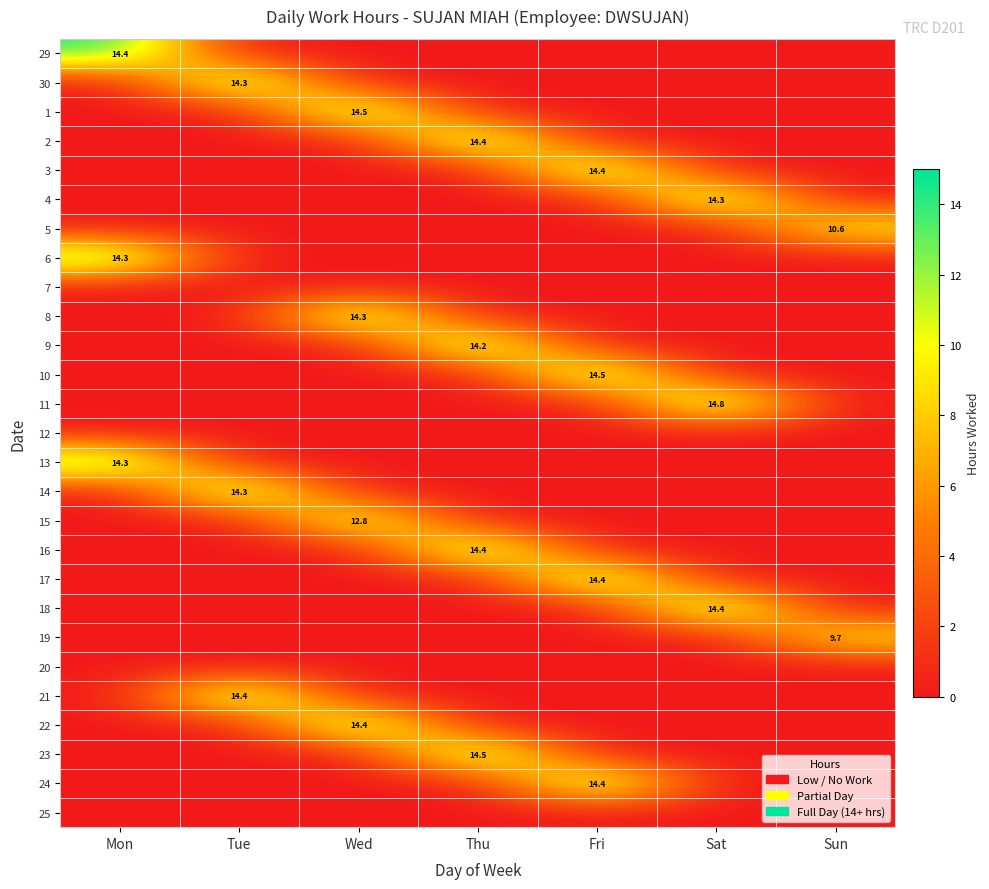

The value of 4 at Sat is 14.3. True or false?

True